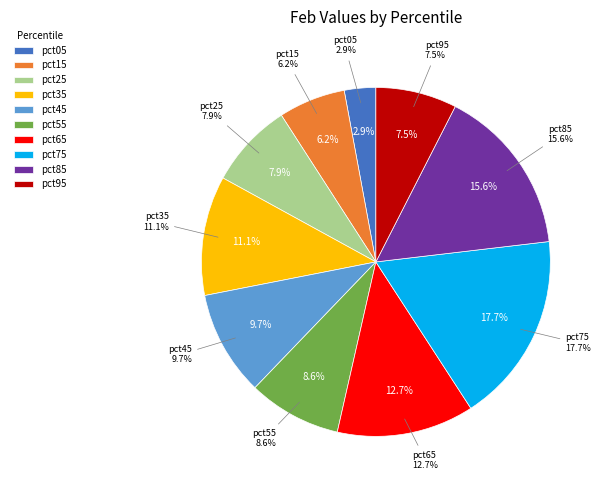

What is the smallest slice in the pie chart?

pct05